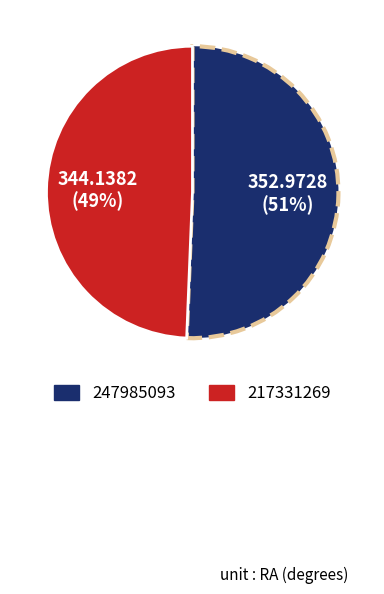

To the nearest percent, what is the average slice percentage?

50%